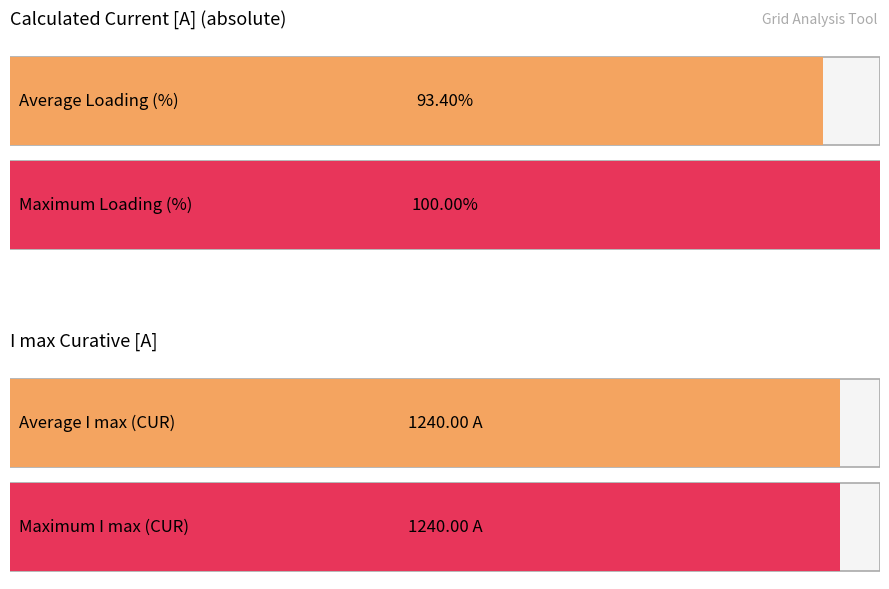

Is it true that I max (CUR) equals 1240 at IT_GR_CO_00001?

True